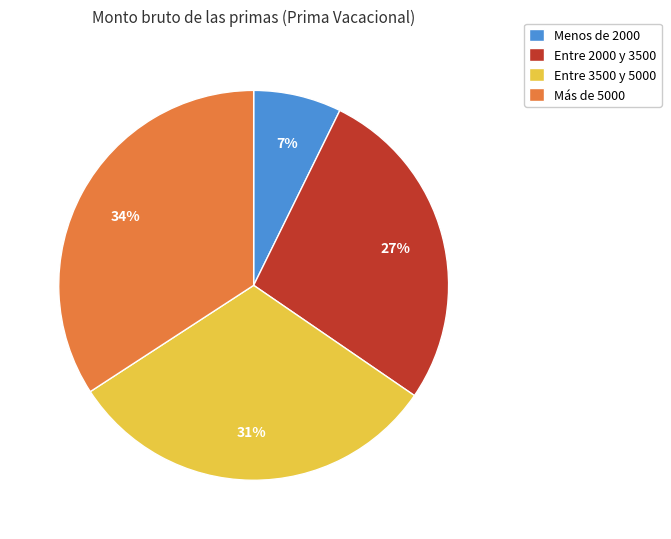

Does Más de 5000 account for over 50% of the chart?

No